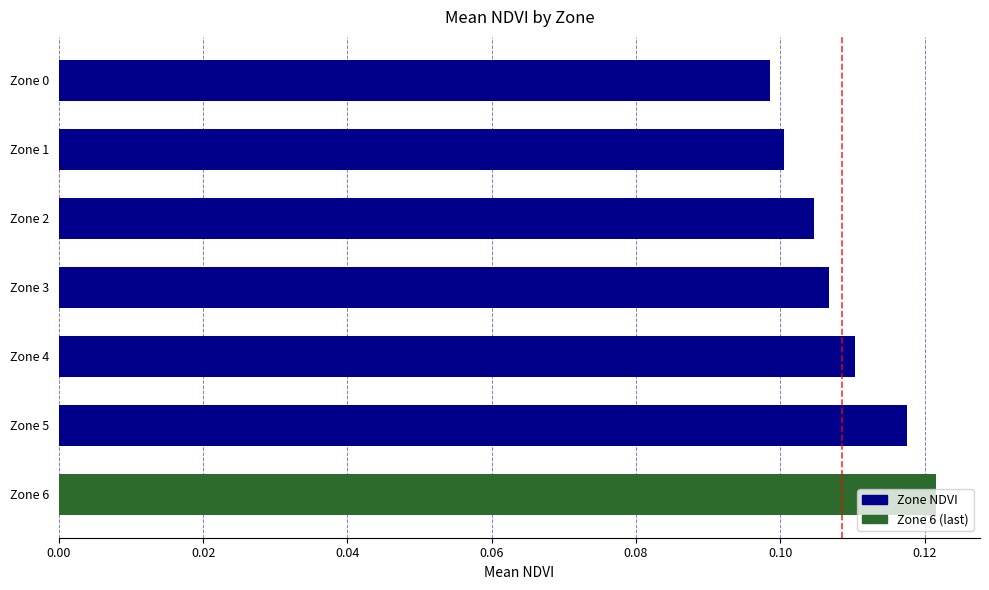

List the labels in order of value, largest first.

Zone 6, Zone 5, Zone 4, Zone 3, Zone 2, Zone 1, Zone 0